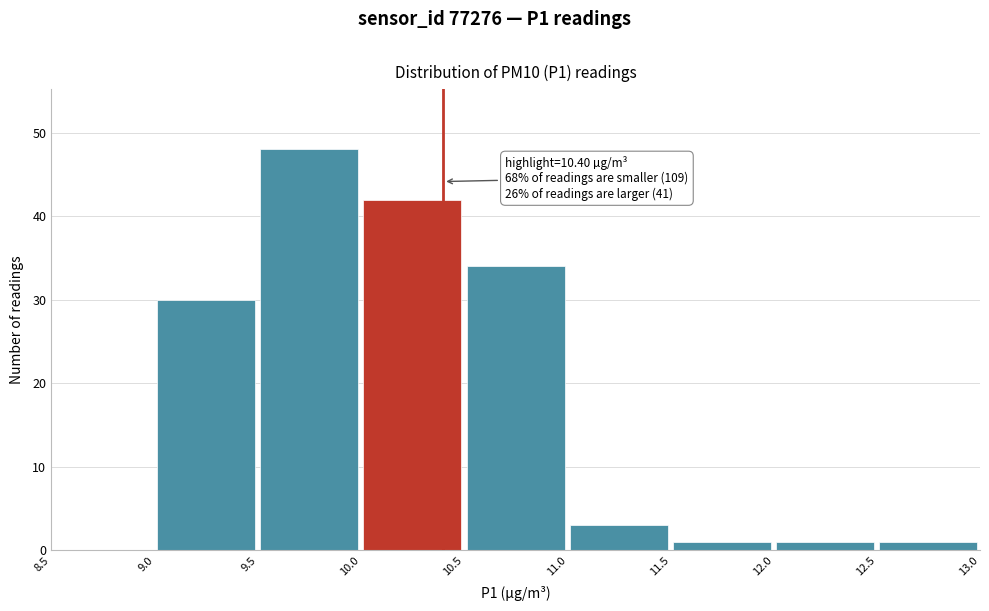

Which range on the x-axis has the tallest bar?

9.5 to 10.0